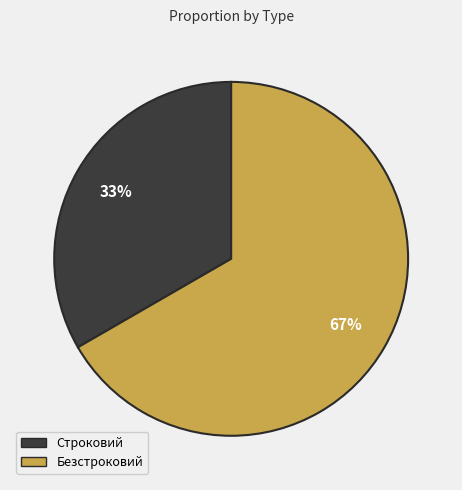

Which category has the biggest portion of the pie?

Безстроковий